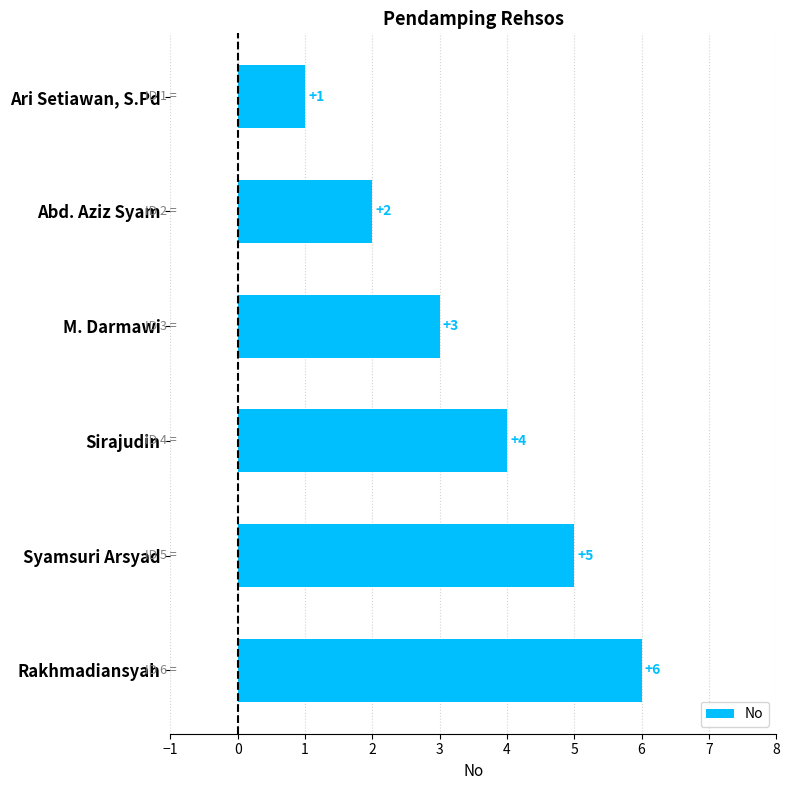

What is the difference between the maximum and minimum values?

5